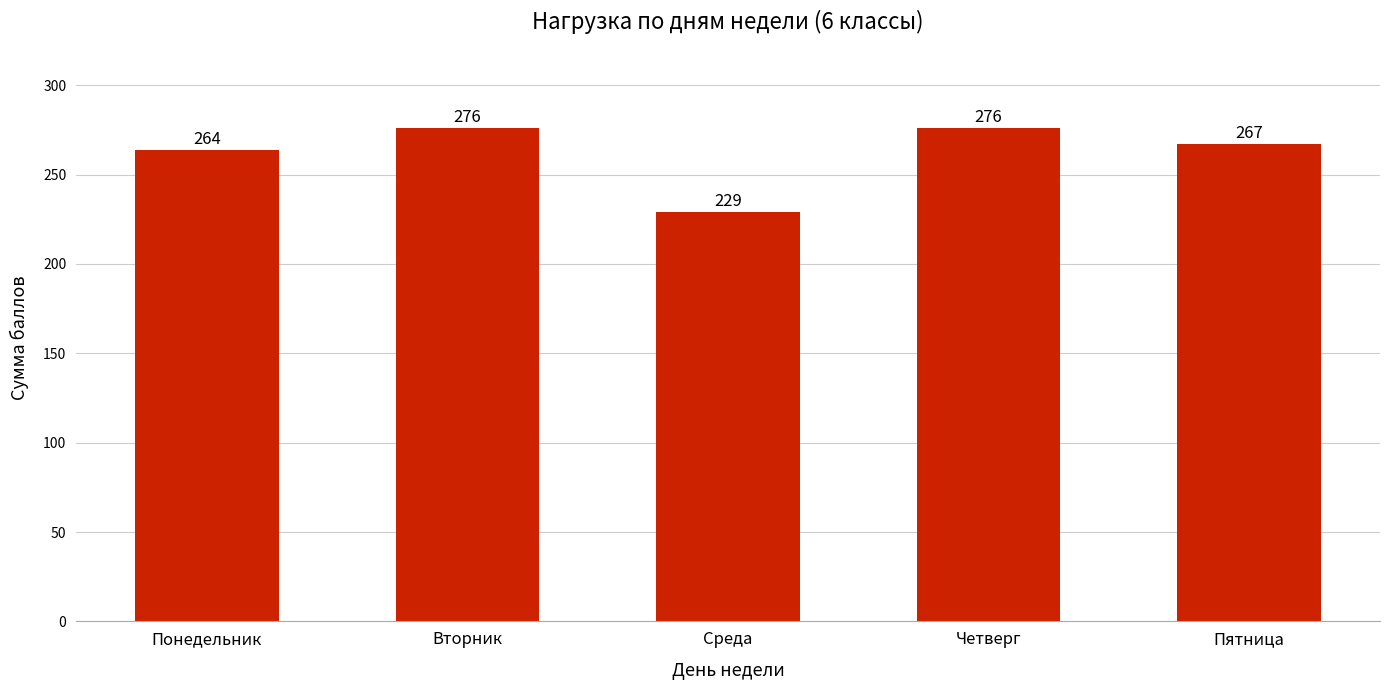

What is the sum of the values at Пятница and Четверг?

543